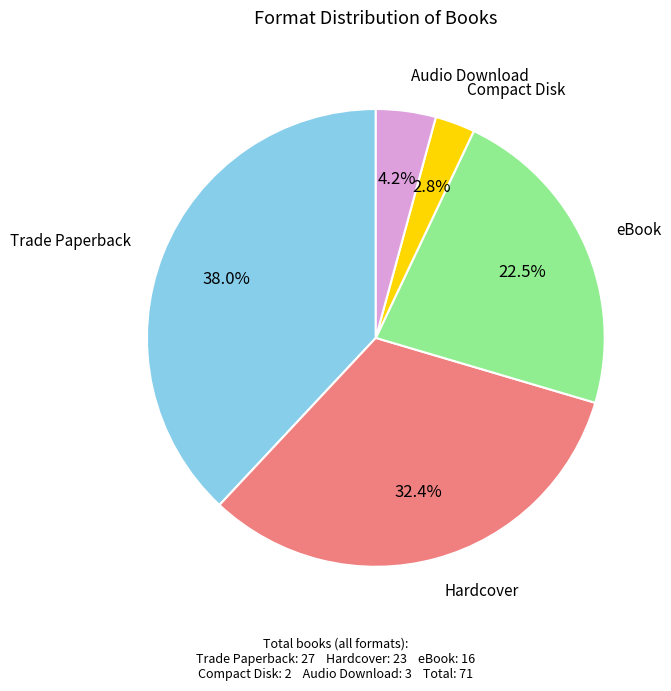

What portion of the pie excludes Trade Paperback?

62.0%